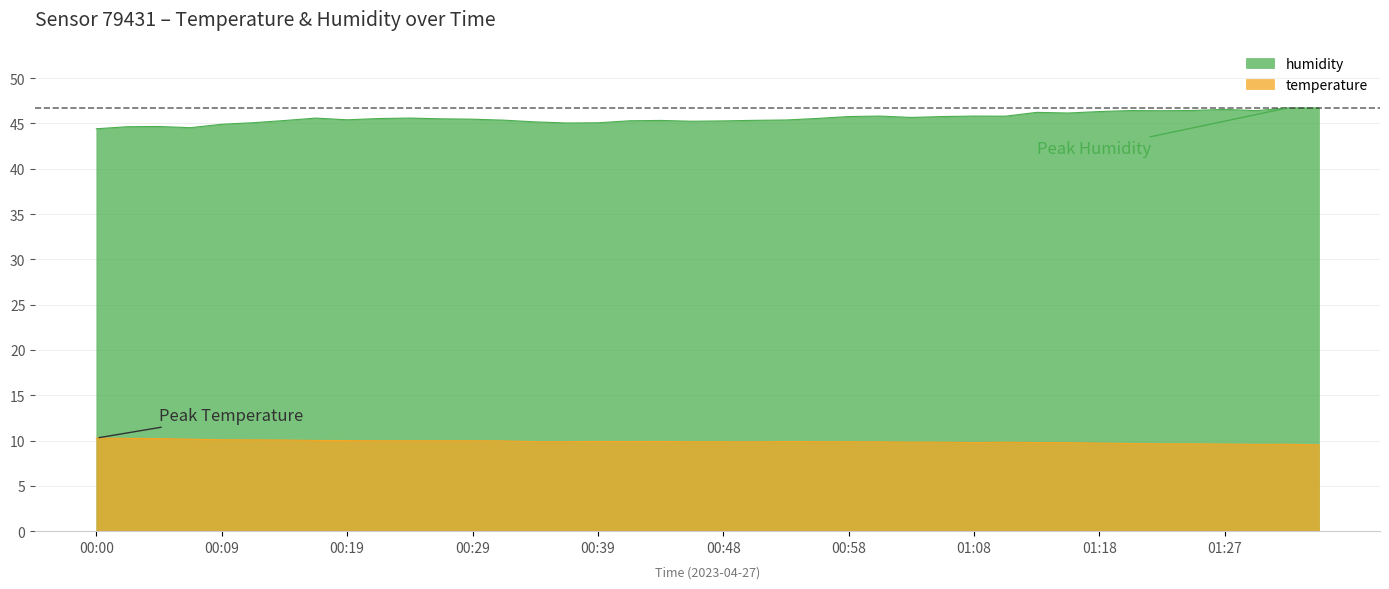

What is the smallest value displayed?

9.5